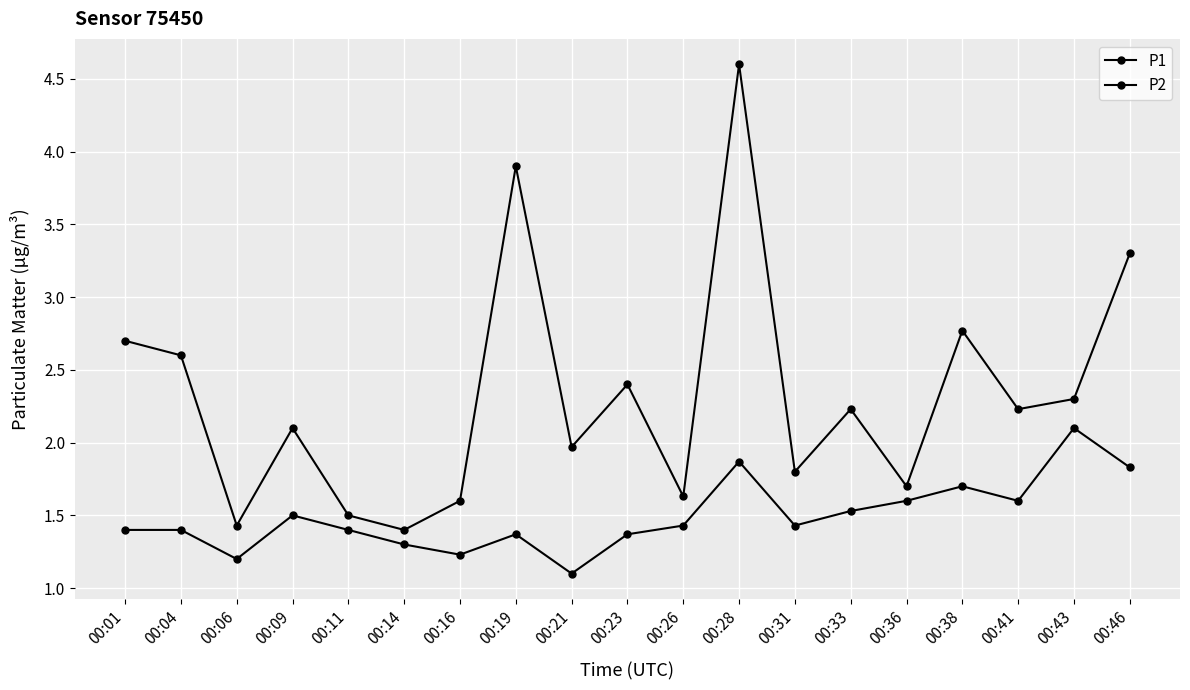

Reading left to right, extract all data points from this chart.

P1: 2.7	2.6	1.4	2.1	1.5	1.4	1.6	3.9	2.0	2.4	1.6	4.6	1.8	2.2	1.7	2.8	2.2	2.3	3.3
P2: 1.4	1.4	1.2	1.5	1.4	1.3	1.2	1.4	1.1	1.4	1.4	1.9	1.4	1.5	1.6	1.7	1.6	2.1	1.8